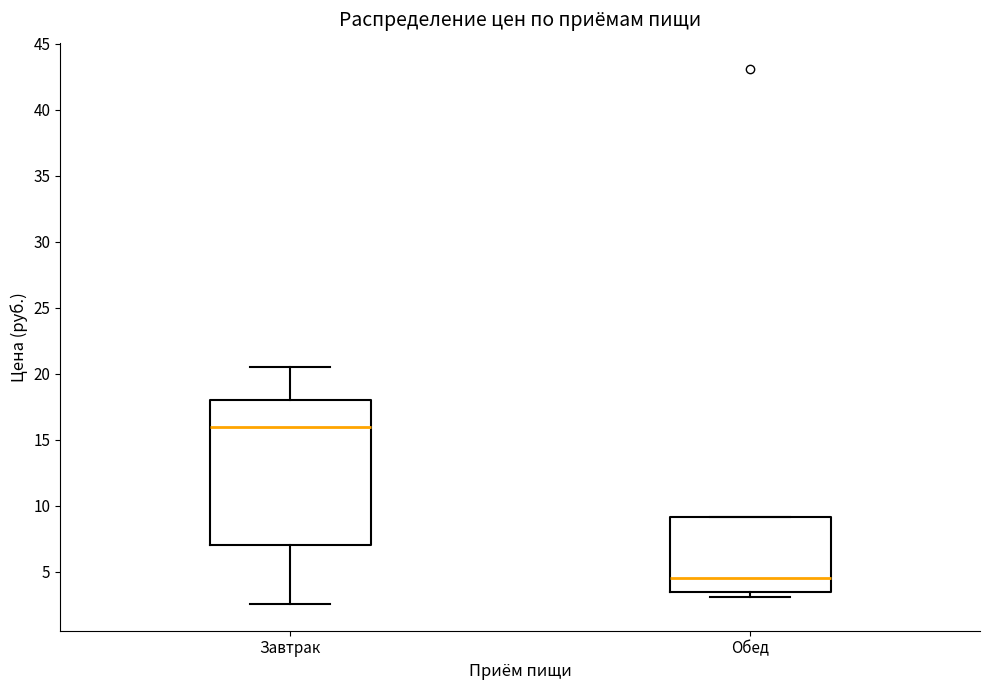

Which box has the highest median line?

Завтрак